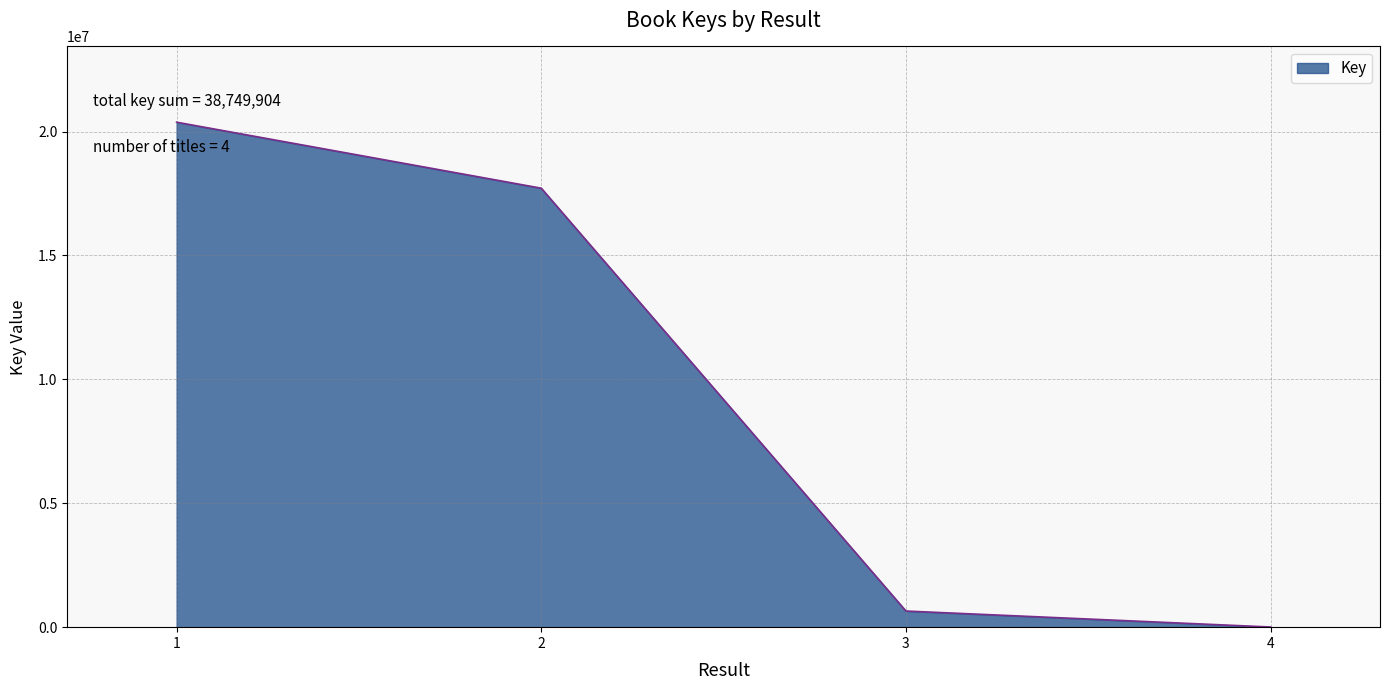

Reading left to right, extract all data points from this chart.

20378385	17714472	650907	6140